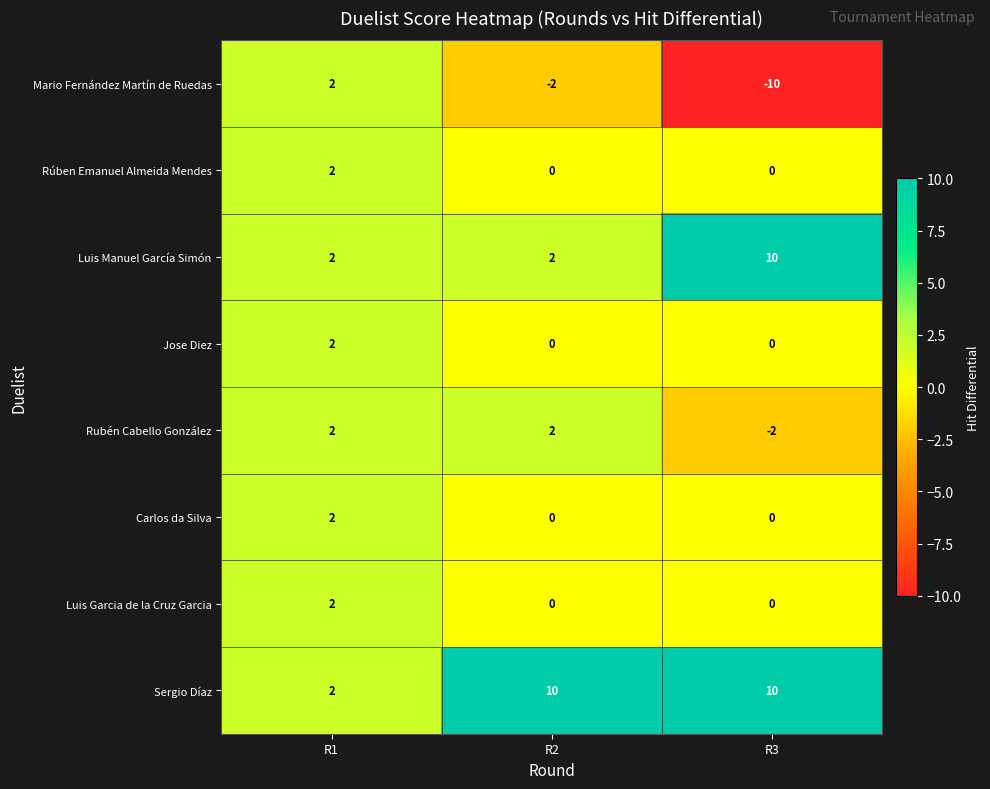

Which series has the widest spread of values?

Mario Fernández Martín de Ruedas